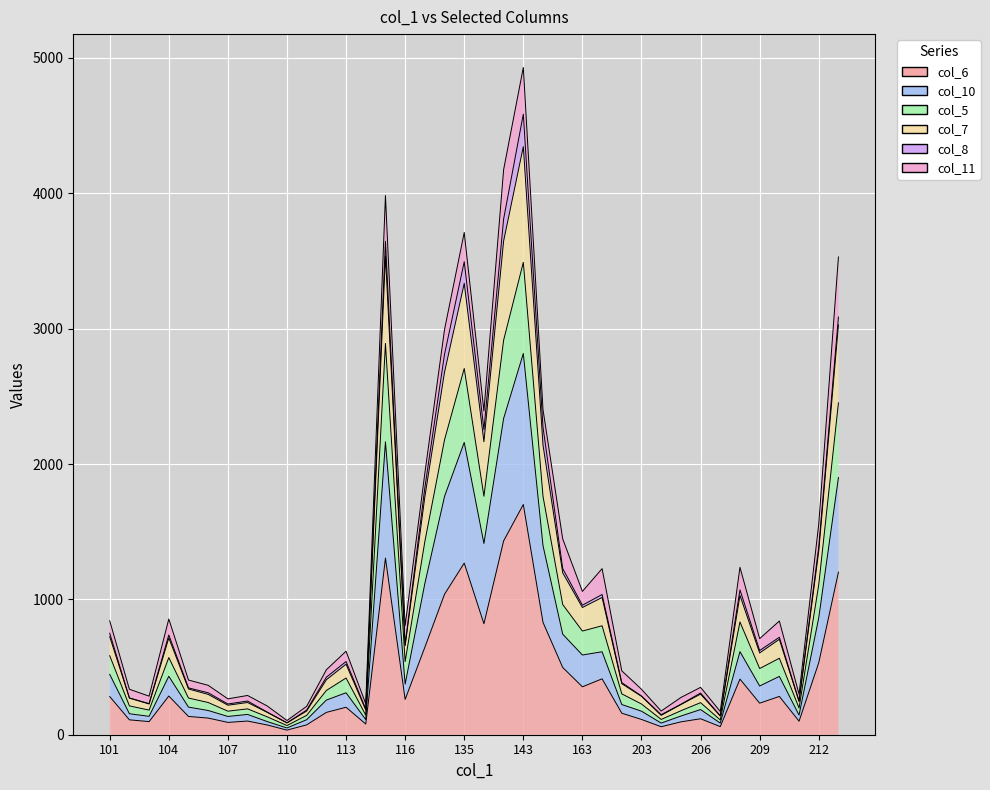

True or false: col_6 and col_10 intersect in this chart.

False